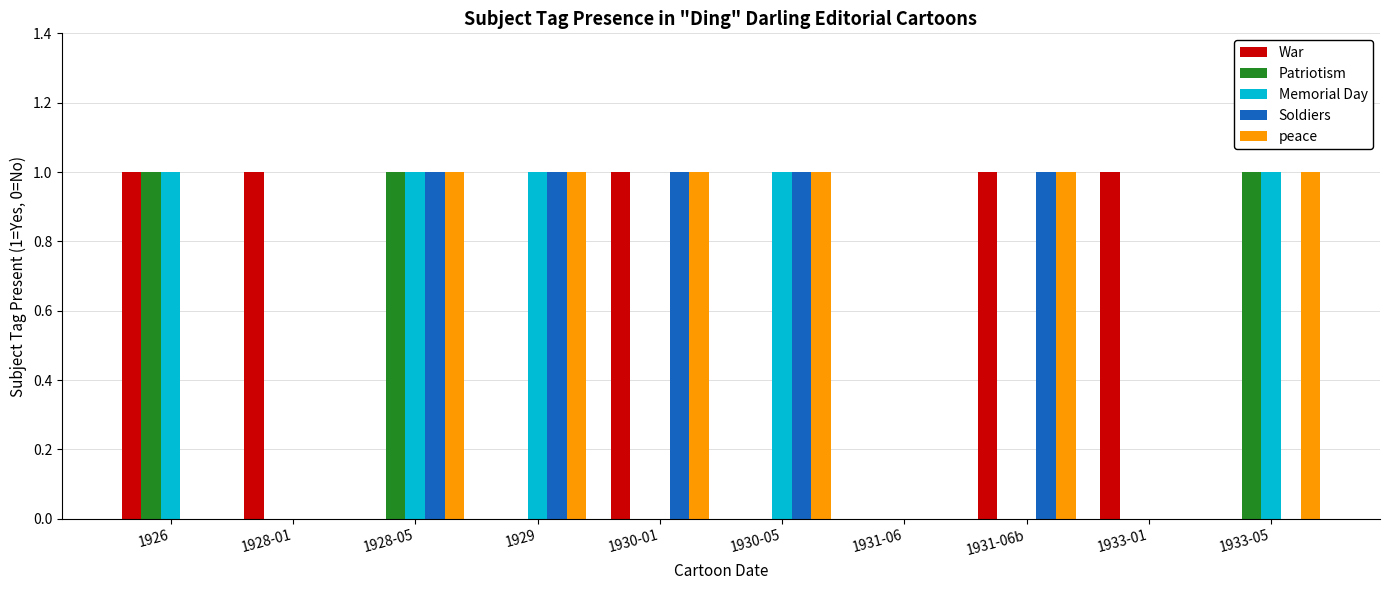

How many groups of bars are there?

10